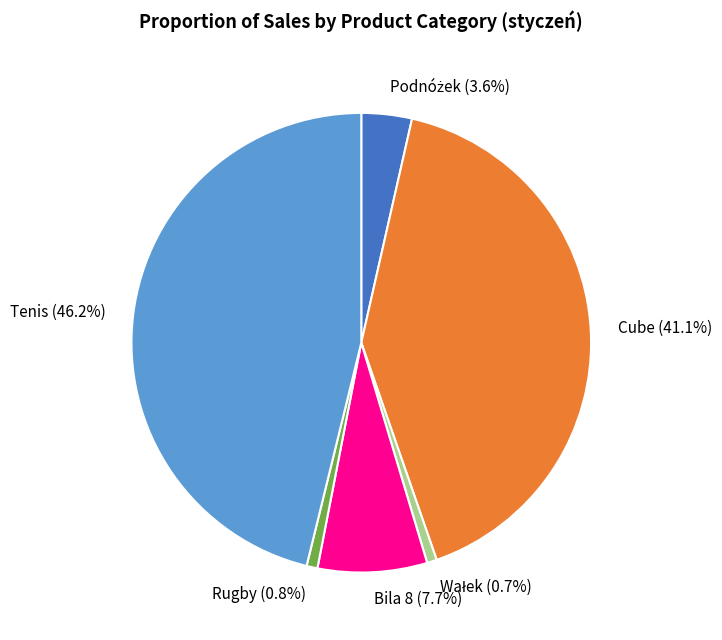

What percentage is the Rugby slice, to the nearest percent?

1%